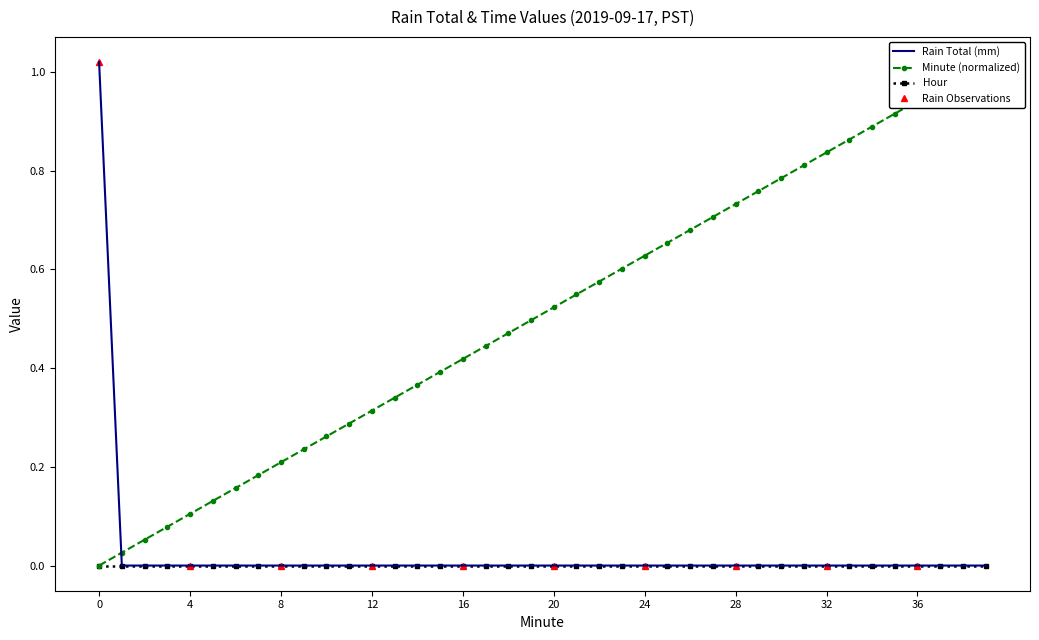

Is this an area chart (filled region under the line)?

No